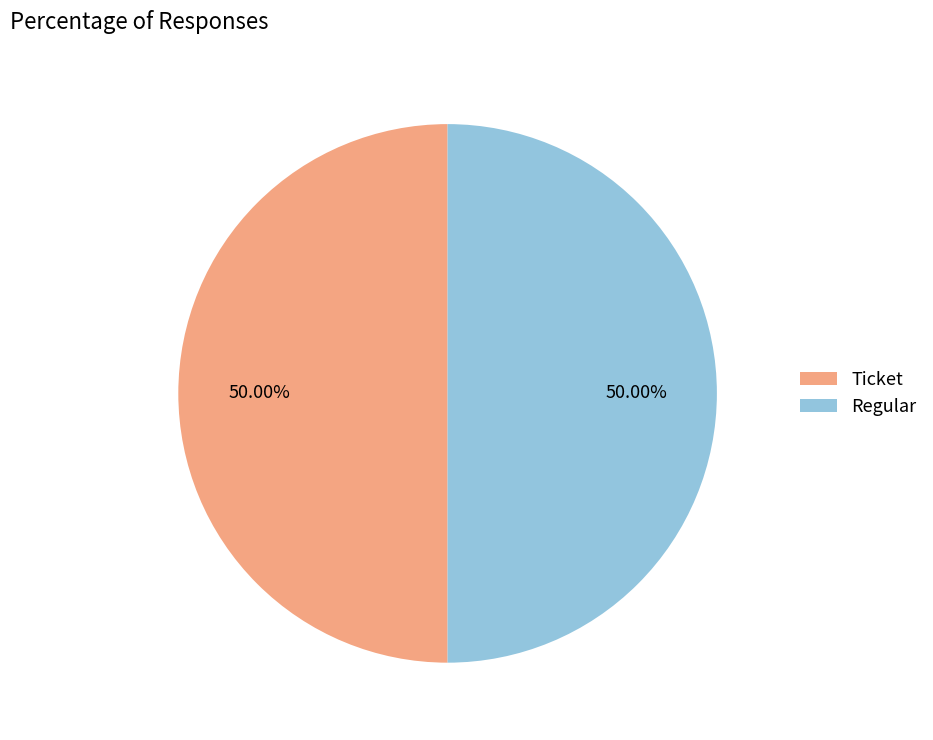

What is the ratio of the value at Ticket to the value at Regular?

1.0